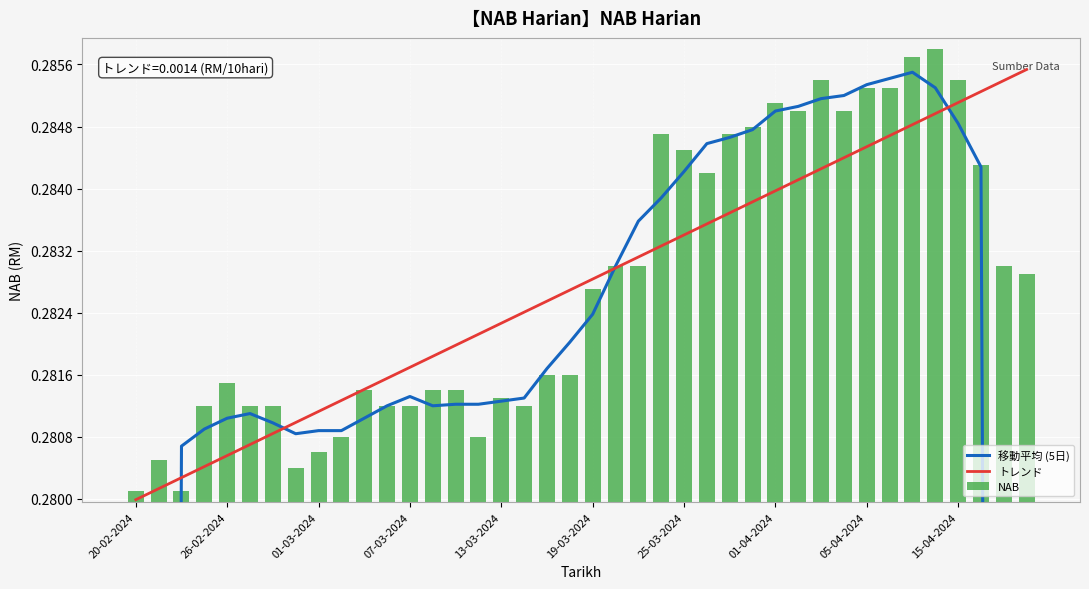

What is the value of the トレンド bar at the 31st from the left?

0.3